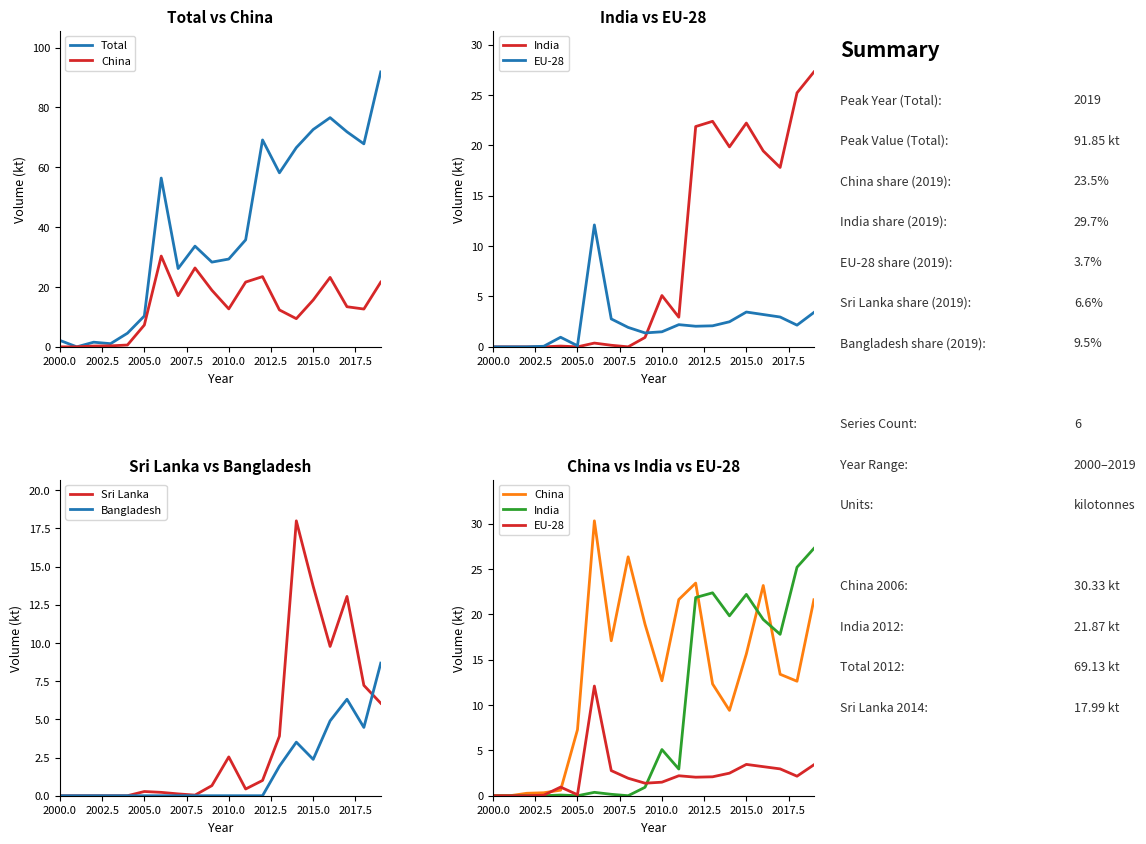

True or false: Sri Lanka has a value of 0.8 at 2010.0.

False